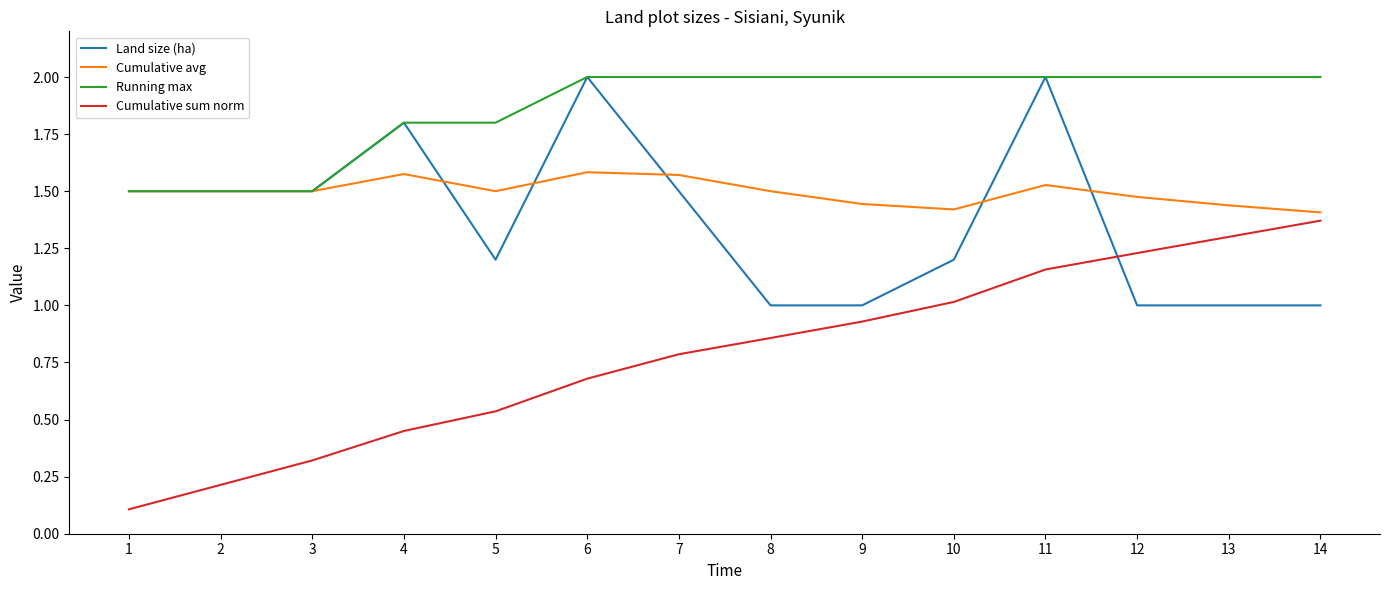

The value of Cumulative avg at 9 is 1.4. True or false?

True